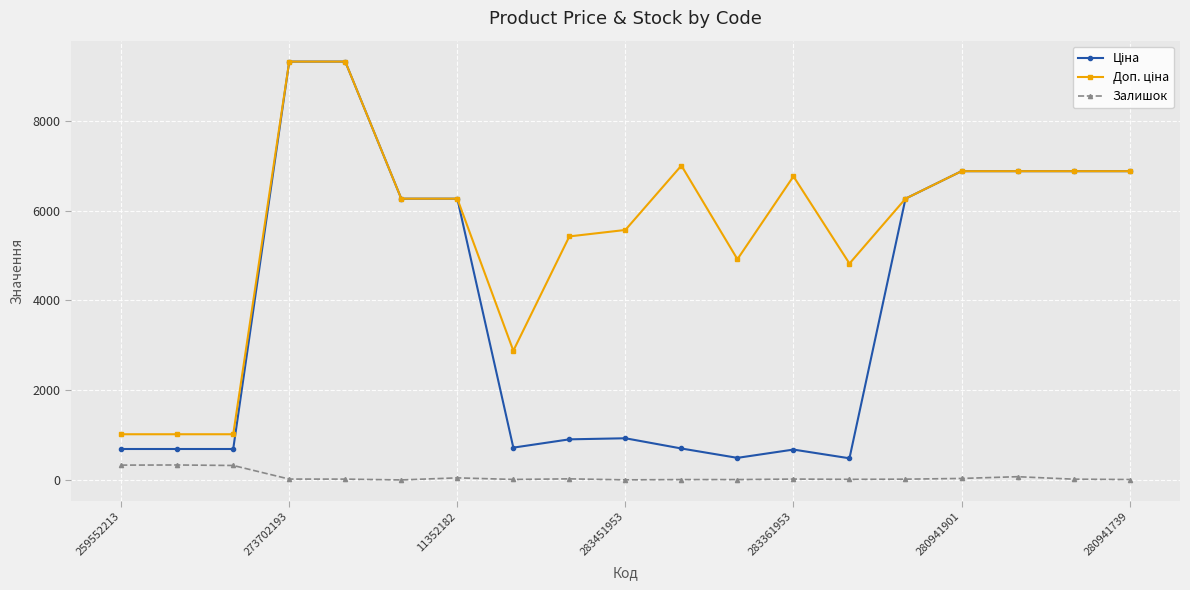

At how many categories does at least one series exceed 182?

19